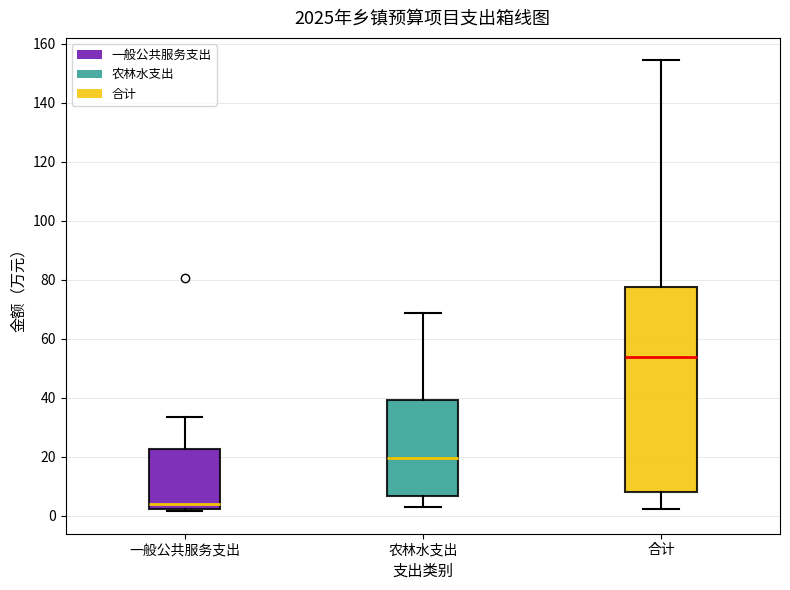

Comparing the boxes themselves (not the whiskers), which one is the tallest?

合计